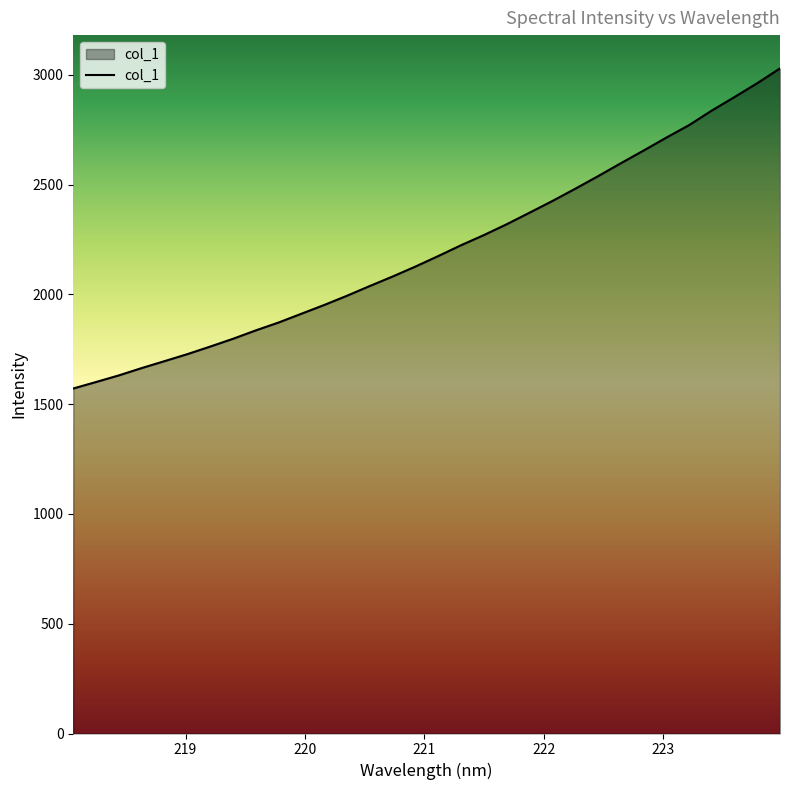

What is the maximum value shown in the chart?

3029.0